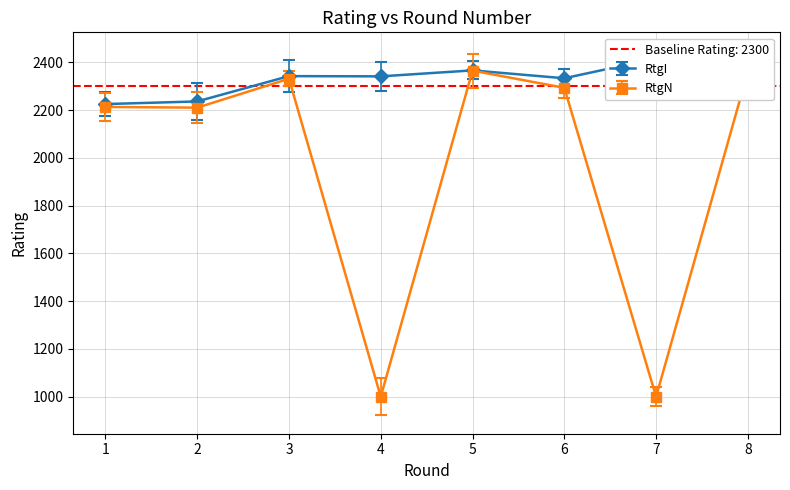

What are all the series names shown in the legend?

RtgI, RtgN